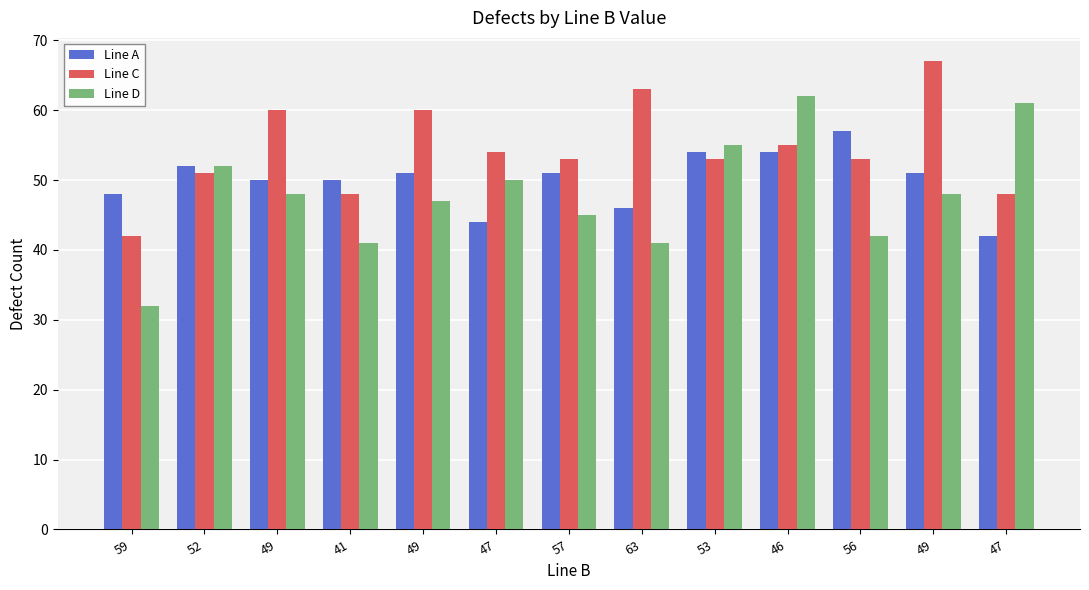

At which label does Line A first exceed 51?

52